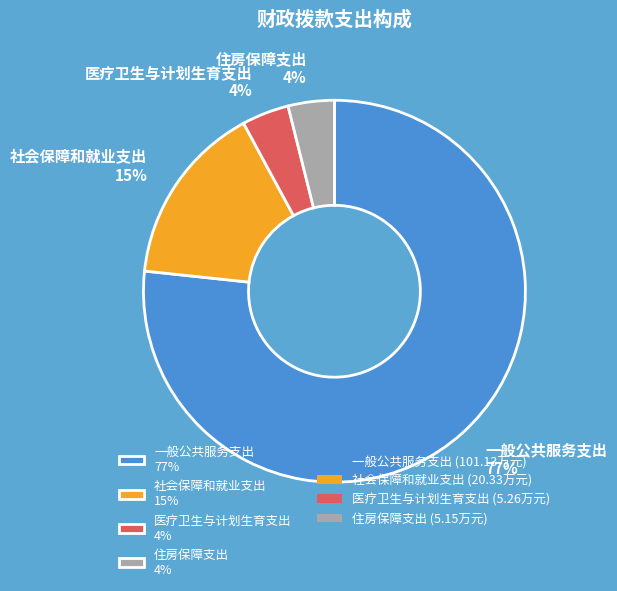

What is the majority slice?

一般公共服务支出